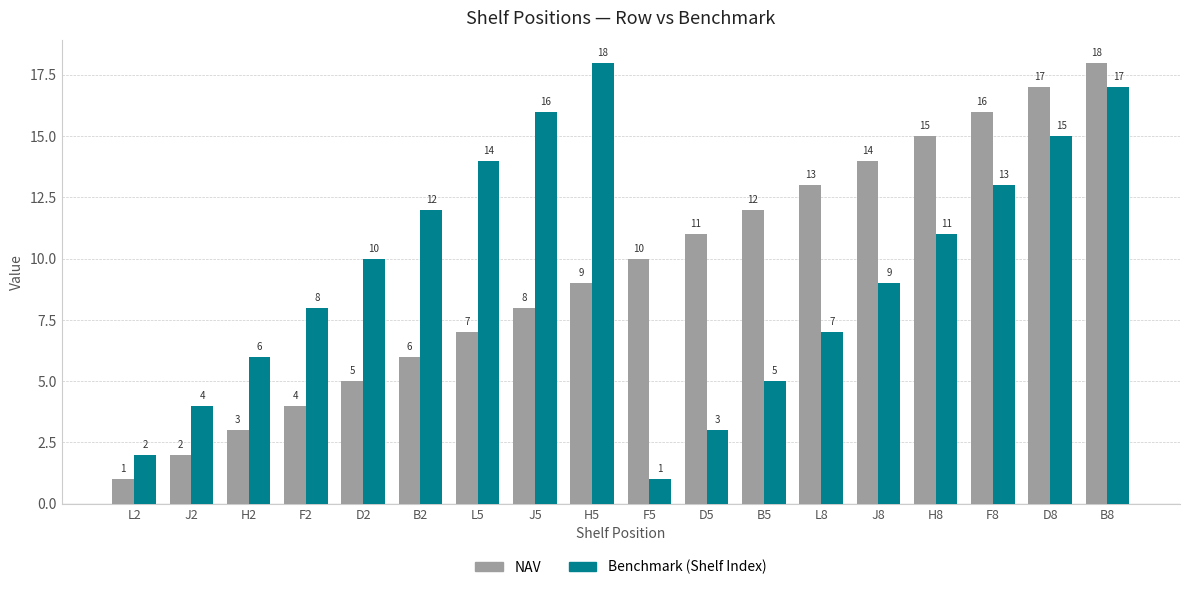

List the labels in order of NAV value, smallest first.

L2, J2, H2, F2, D2, B2, L5, J5, H5, F5, D5, B5, L8, J8, H8, F8, D8, B8